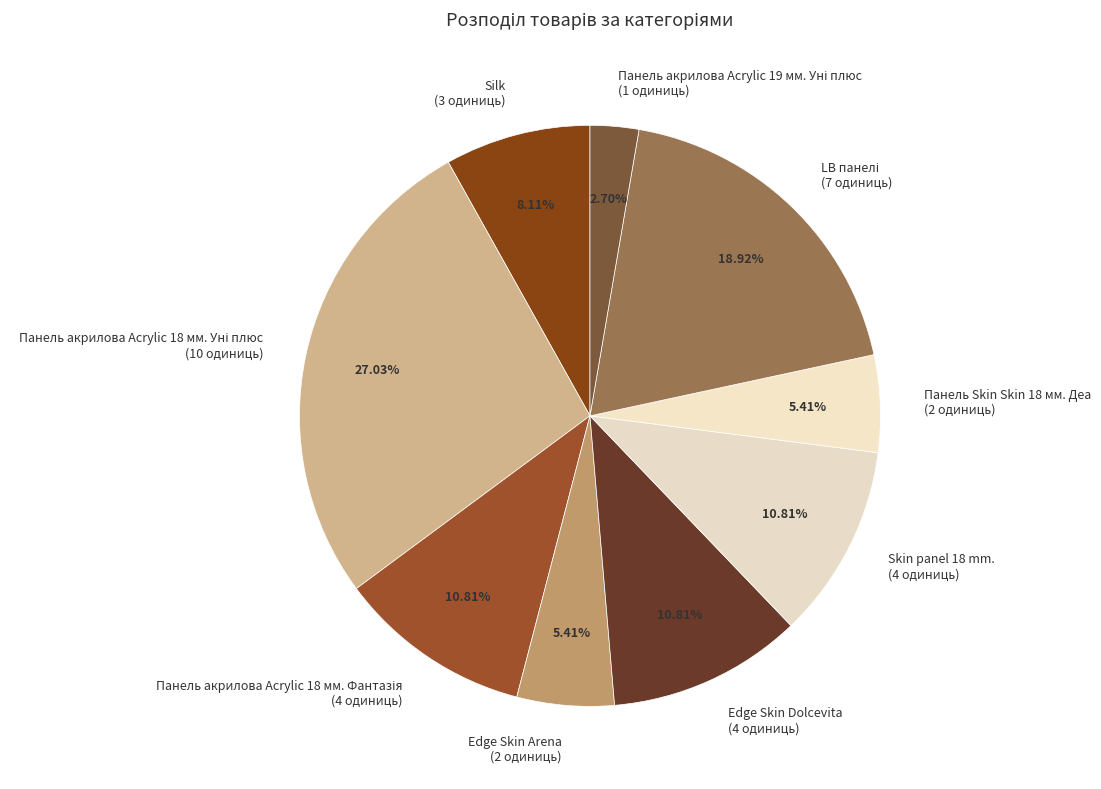

How many segments does this pie chart have?

9